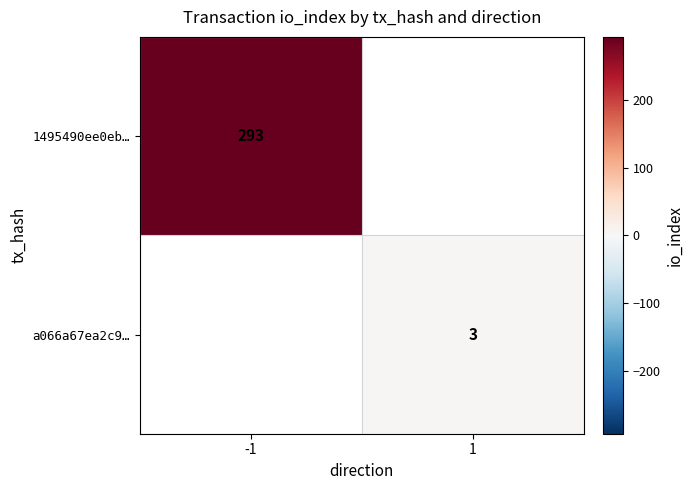

True or false: 1495490ee0eb… has a value of 293 at -1.

True